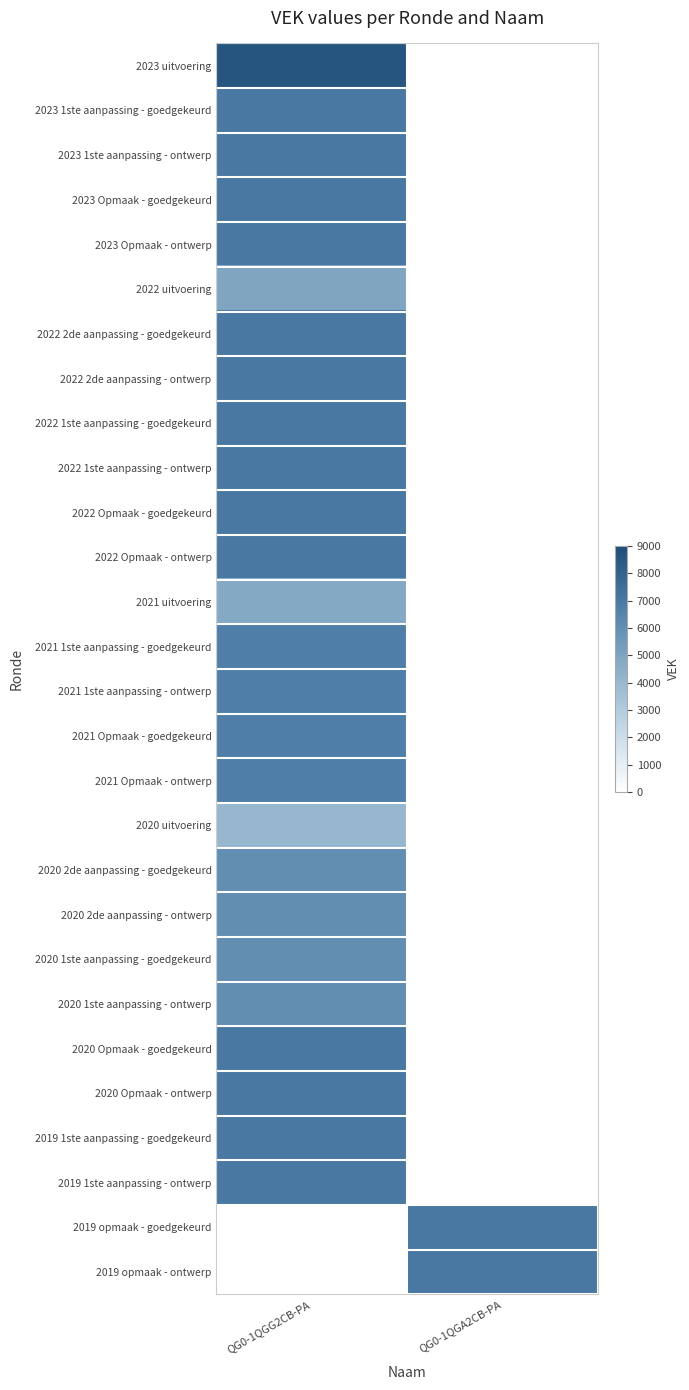

List the series in order of their peak value, highest first.

2023 uitvoering, 2023 1ste aanpassing - goedgekeurd, 2023 1ste aanpassing - ontwerp, 2023 Opmaak - goedgekeurd, 2023 Opmaak - ontwerp, 2022 2de aanpassing - goedgekeurd, 2022 2de aanpassing - ontwerp, 2022 1ste aanpassing - goedgekeurd, 2022 1ste aanpassing - ontwerp, 2022 Opmaak - goedgekeurd, 2022 Opmaak - ontwerp, 2020 Opmaak - goedgekeurd, 2020 Opmaak - ontwerp, 2019 1ste aanpassing - goedgekeurd, 2019 1ste aanpassing - ontwerp, 2021 1ste aanpassing - goedgekeurd, 2021 1ste aanpassing - ontwerp, 2021 Opmaak - goedgekeurd, 2021 Opmaak - ontwerp, 2019 opmaak - goedgekeurd, 2019 opmaak - ontwerp, 2020 2de aanpassing - goedgekeurd, 2020 2de aanpassing - ontwerp, 2020 1ste aanpassing - goedgekeurd, 2020 1ste aanpassing - ontwerp, 2022 uitvoering, 2021 uitvoering, 2020 uitvoering